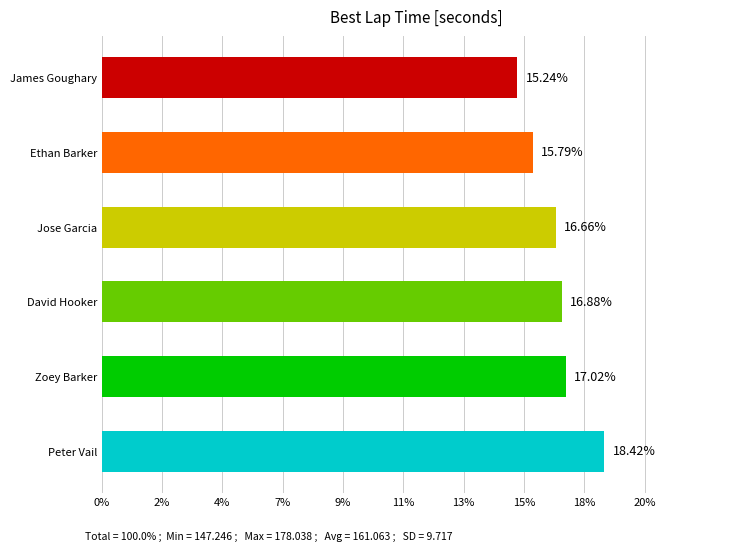

Are the bars horizontal?

Yes